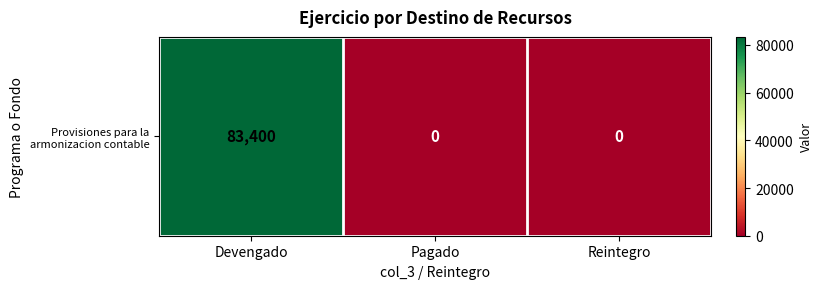

Reading left to right, what are all the values shown in this chart?

Devengado=83400	Pagado=0	Reintegro=0